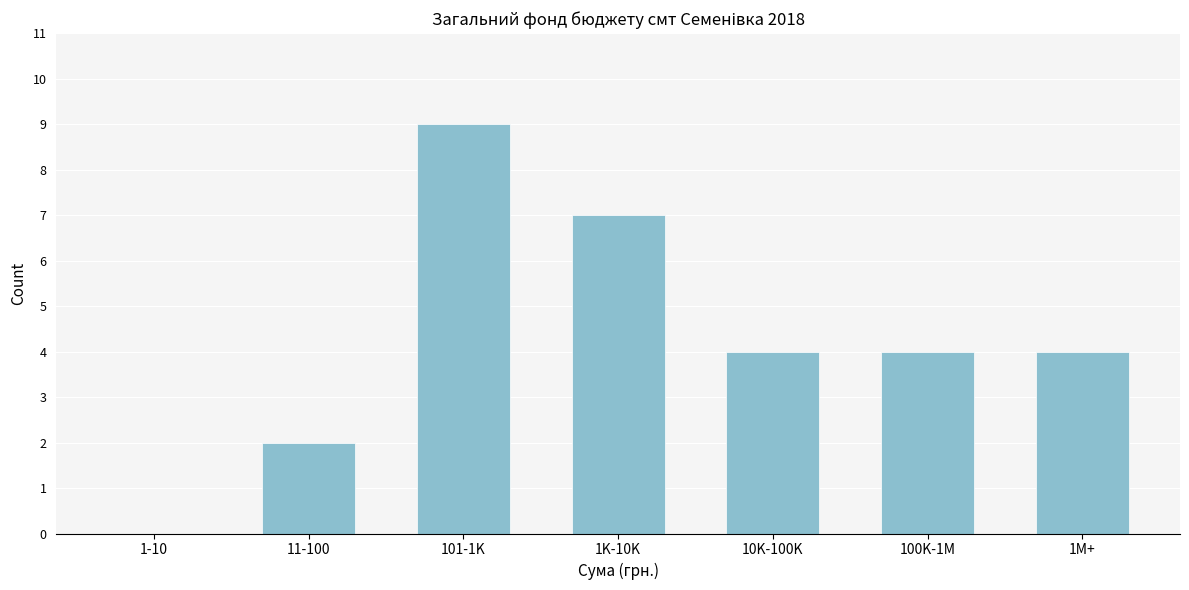

Reading left to right, transcribe all the data shown in this chart.

1-10=0	11-100=2	101-1K=9	1K-10K=7	10K-100K=4	100K-1M=4	1M+=4